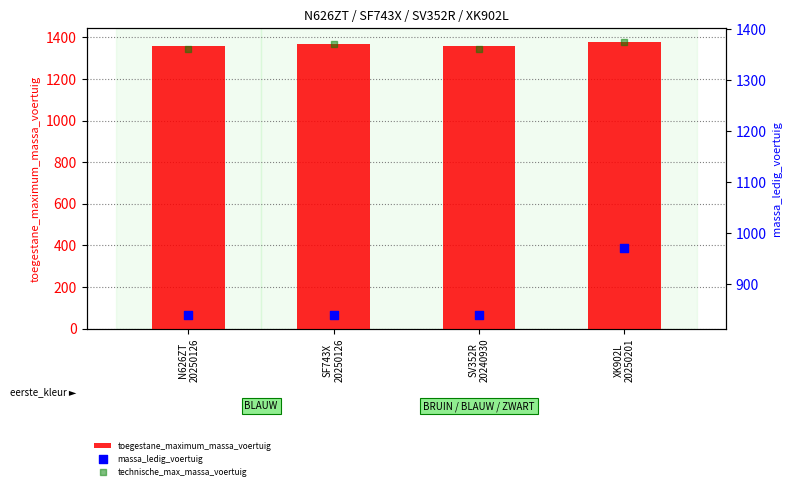

Is the value of technische_max_massa_voertuig at SF743X
20250126 greater than the value of toegestane_maximum_massa_voertuig at SF743X
20250126?

No